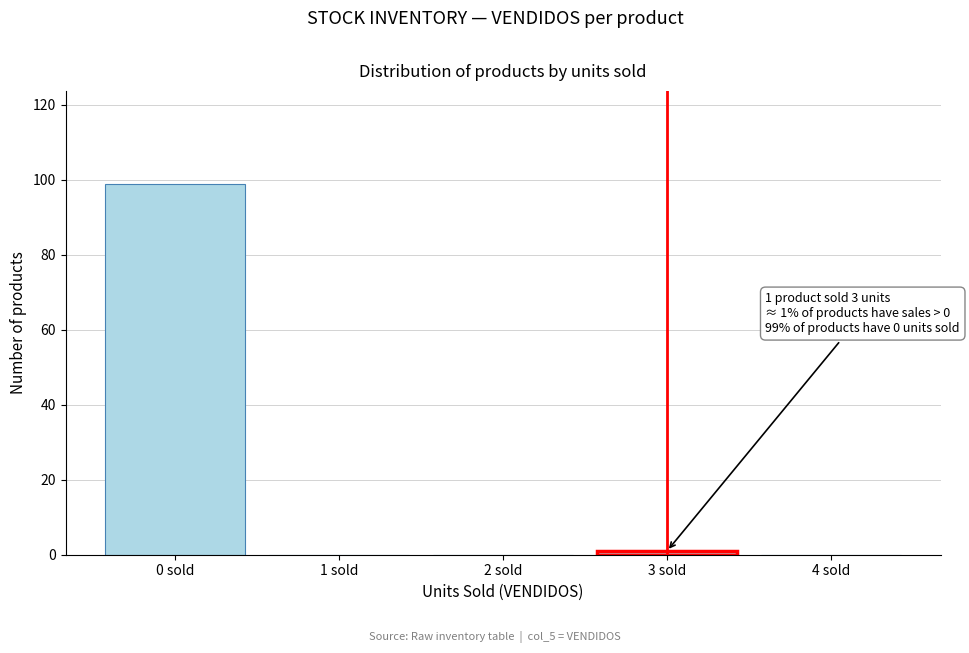

Reading right to left, transcribe all the data shown in this chart.

4 sold=0	3 sold=1	2 sold=0	1 sold=0	0 sold=99